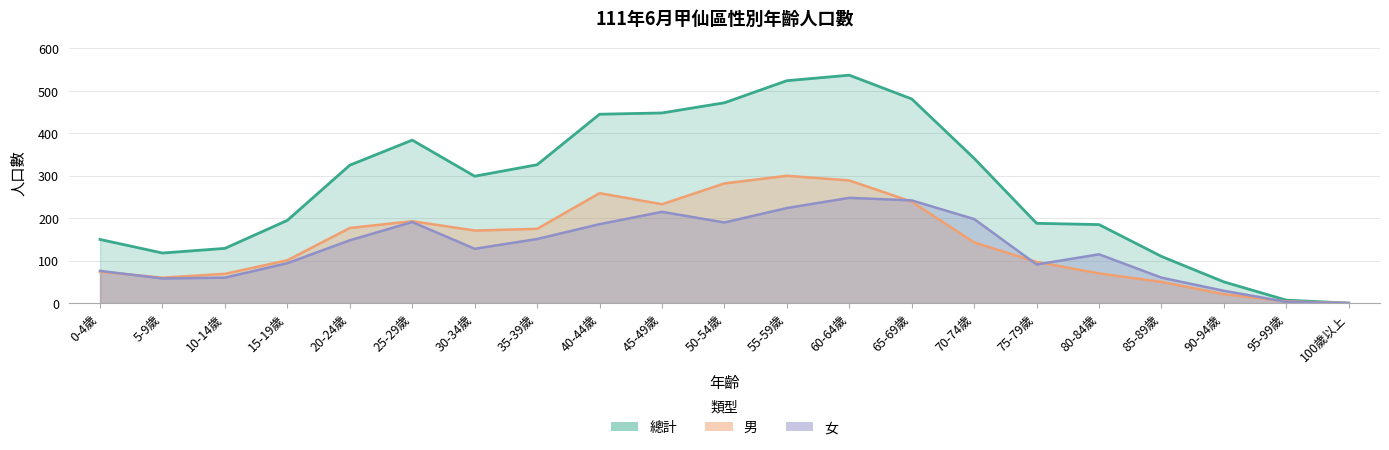

At which label does 總計 first exceed 299?

20-24歲